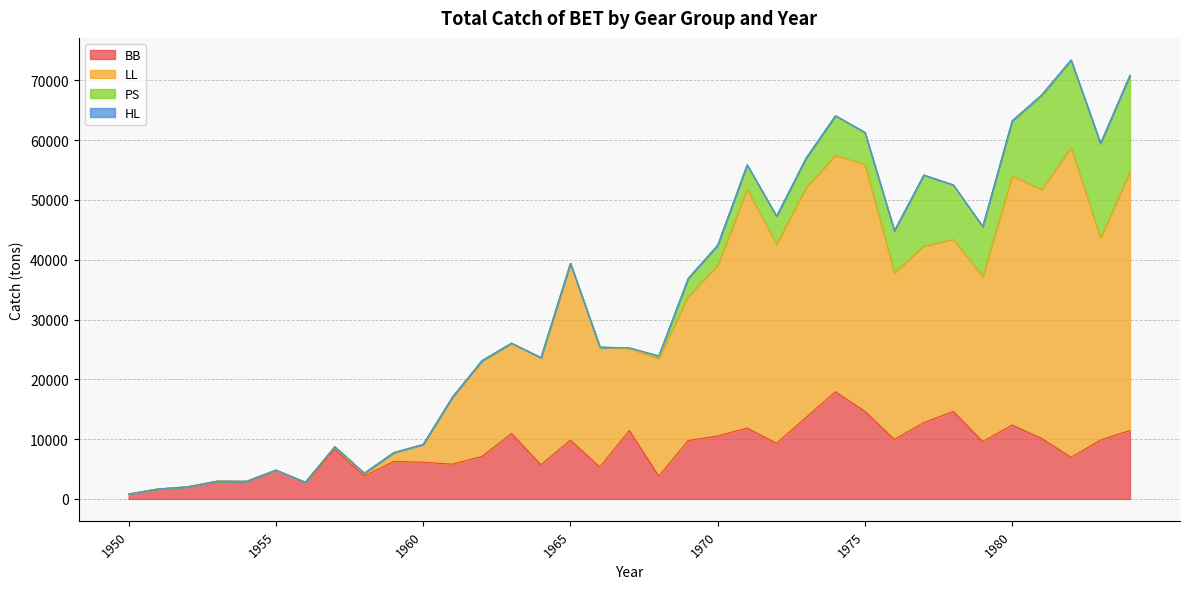

What is the total value across all series at 1955?

4808.0